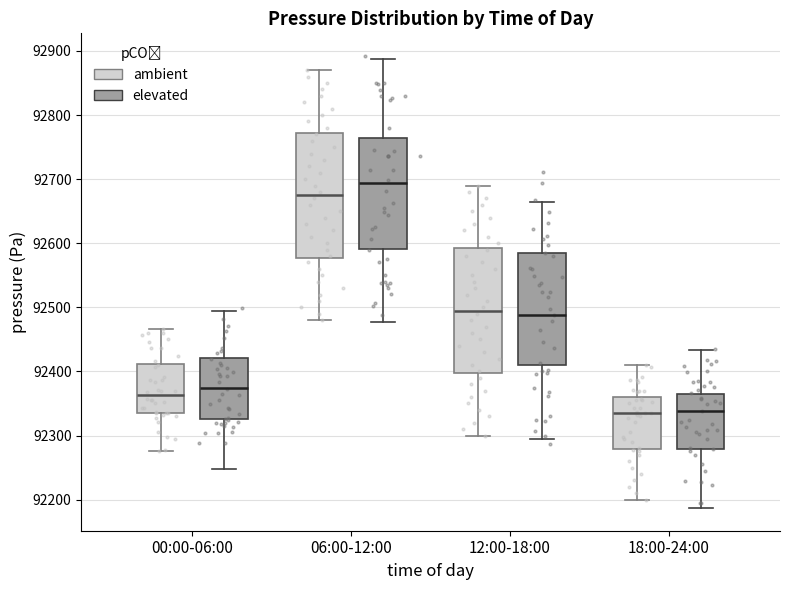

Where does the upper whisker of the box for 12:00-18:00 (ambient) end on the y-axis? The values are not printed on the chart, so give them approximately, as read against the axis.

92690